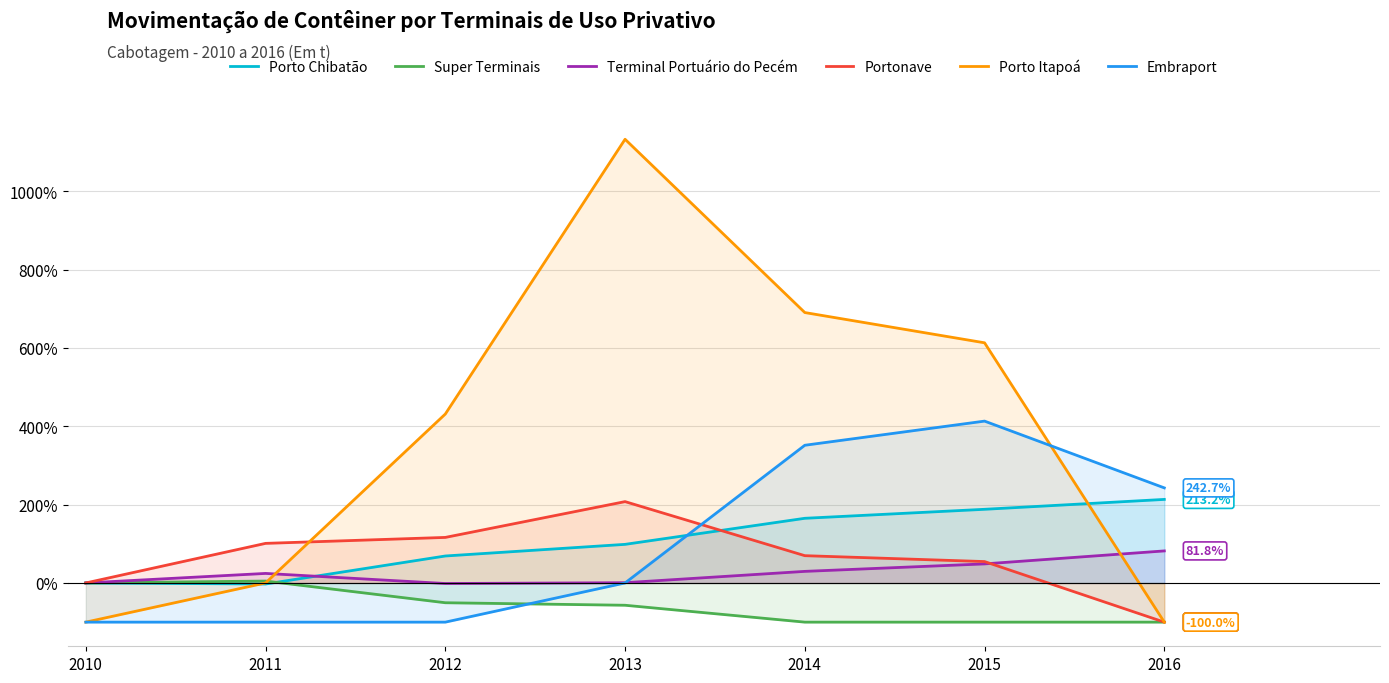

What are all the series names shown in the legend?

Porto Chibatão, Super Terminais, Terminal Portuário do Pecém, Portonave, Porto Itapoá, Embraport